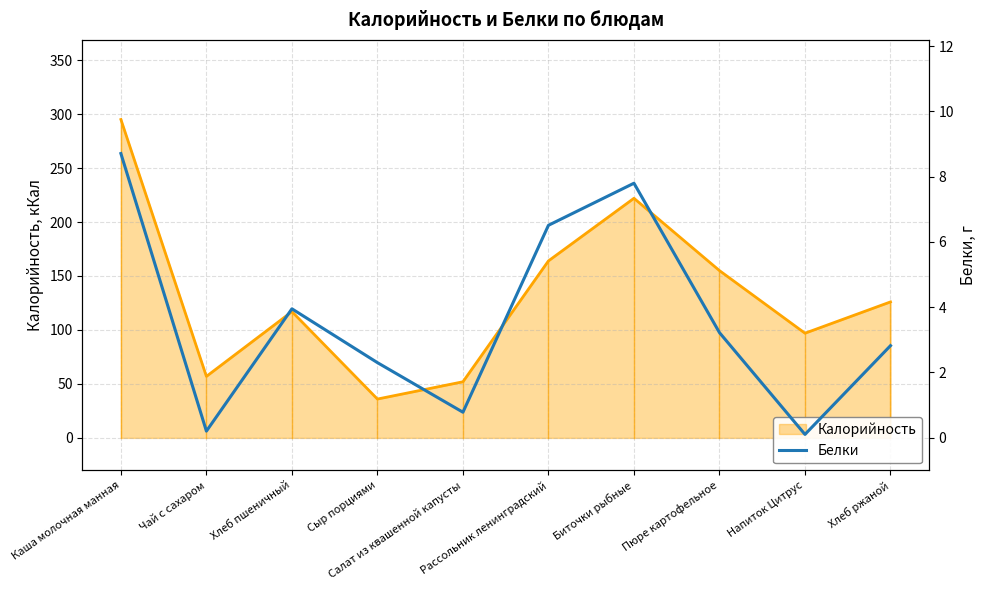

Reading left to right, extract all data points from this chart.

Каша молочная манная=8.7	Чай с сахаром=0.2	Хлеб пшеничный=4.0	Сыр порциями=2.3	Салат из квашенной капусты=0.8	Рассольник ленинградский=6.5	Биточки рыбные=7.8	Пюре картофельное=3.2	Напиток Цитрус=0.1	Хлеб ржаной=2.8